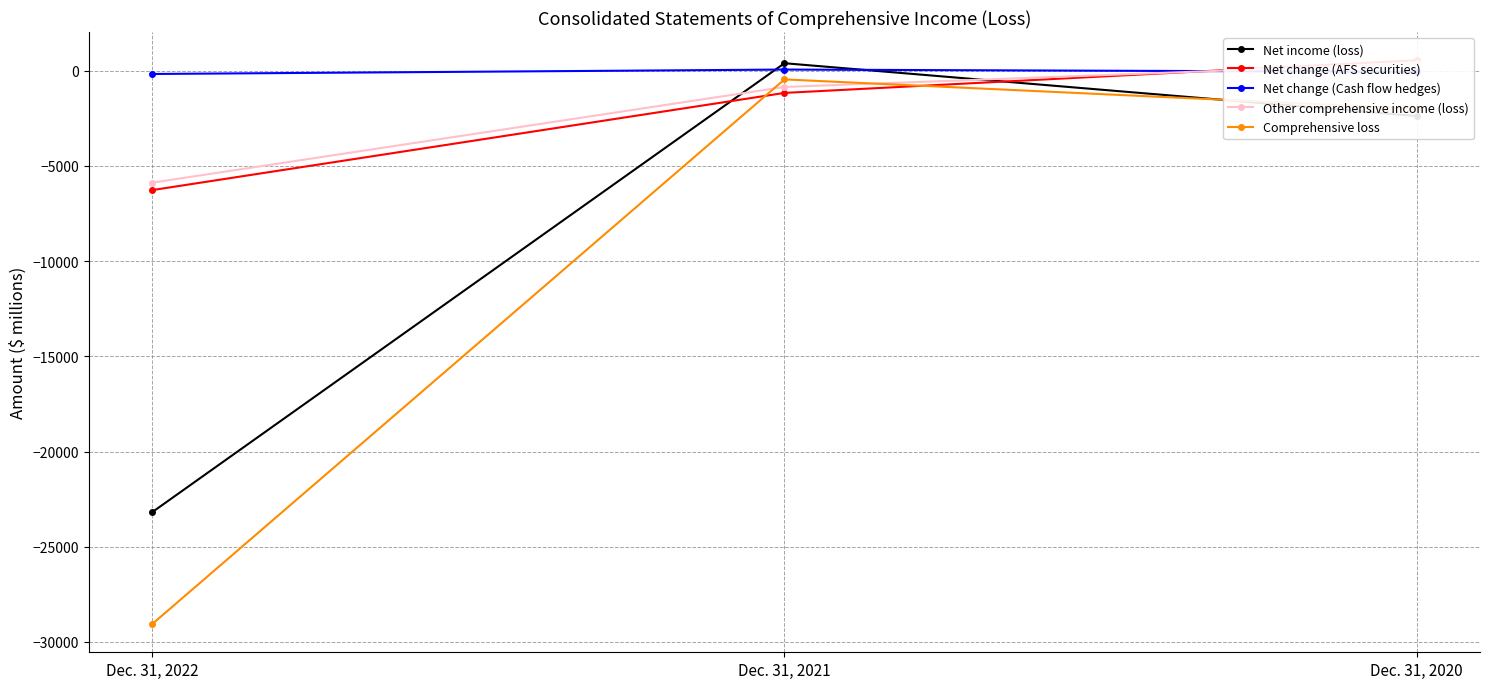

What are all the series names shown in the legend?

Net income (loss), Net change (AFS securities), Net change (Cash flow hedges), Other comprehensive income (loss), Comprehensive loss